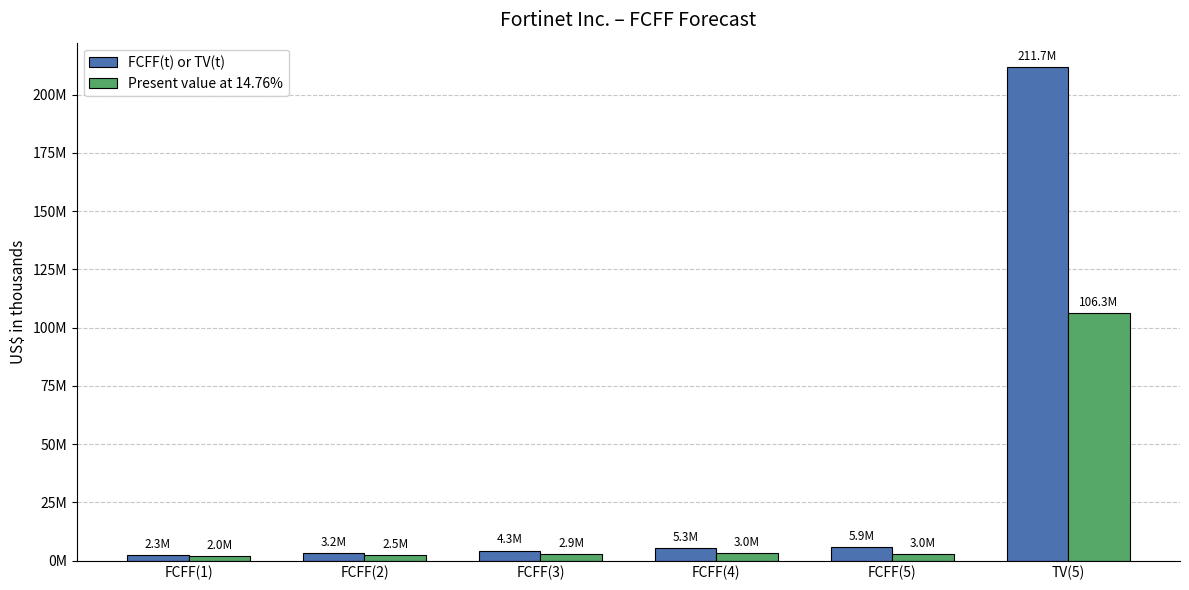

Where does the FCFF(t) or TV(t) series first go above 5267845?

FCFF(5)